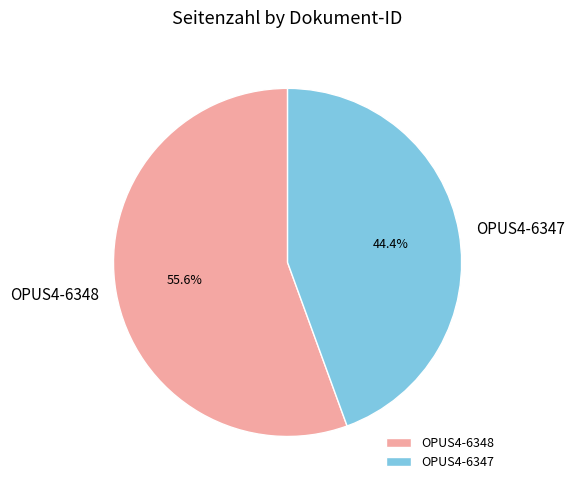

Which category has the biggest portion of the pie?

OPUS4-6348